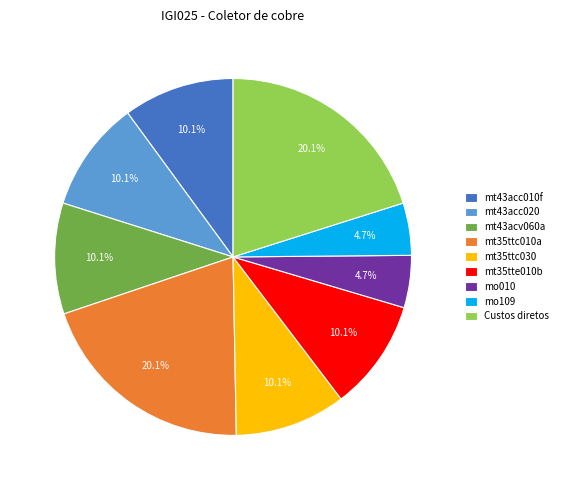

True or false: mt43acv060a accounts for 10% of the total.

True